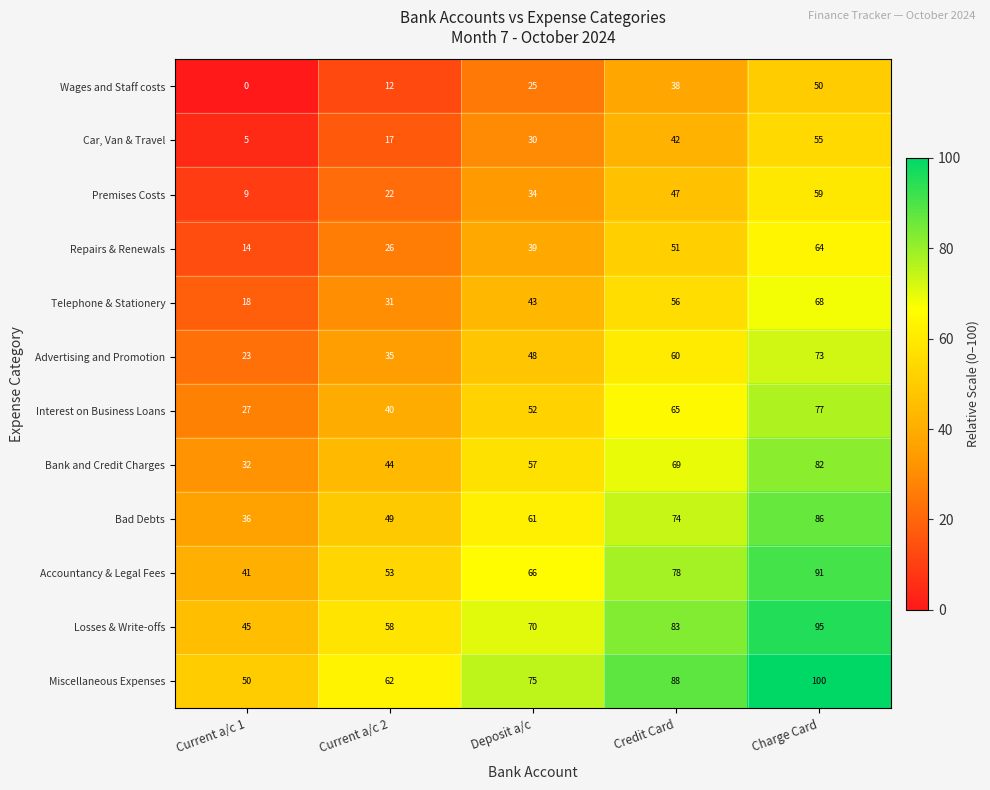

How many Miscellaneous Expenses values are between 62 and 88?

3